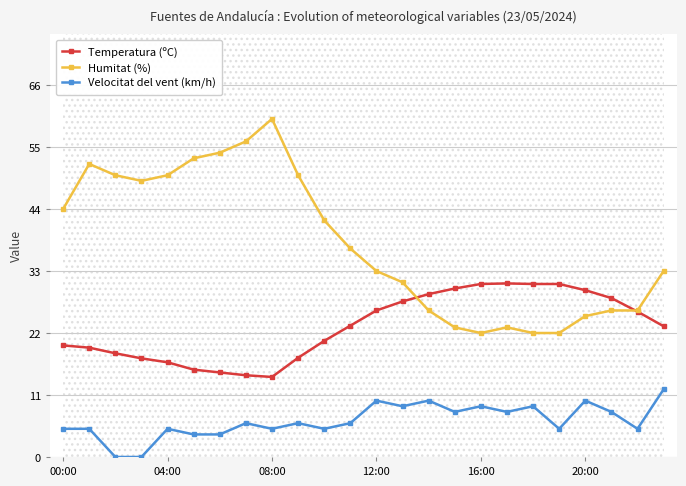

True or false: Temperatura (ºC) has more than 0 interior local peaks.

True